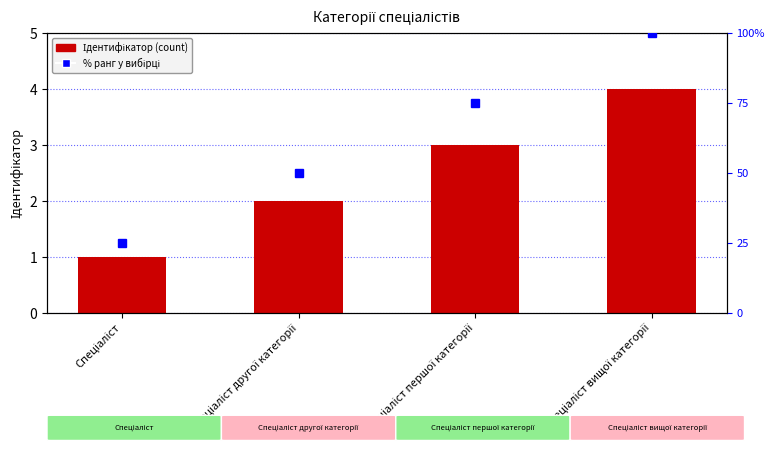

List the series in order of their peak value, highest first.

% ранг, Ідентифікатор